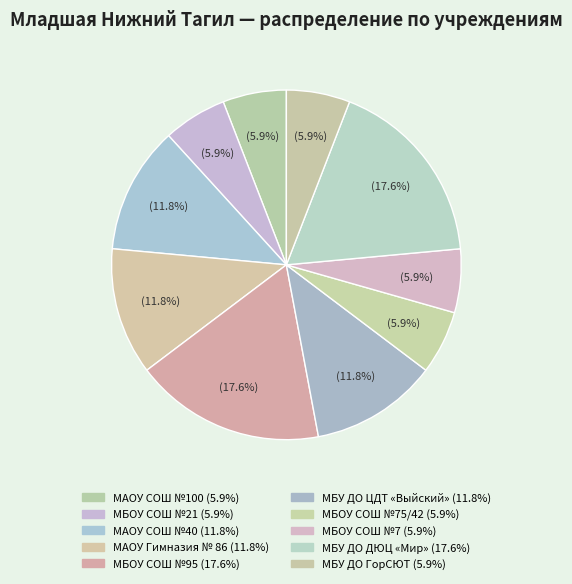

How many slices are in this pie chart?

10